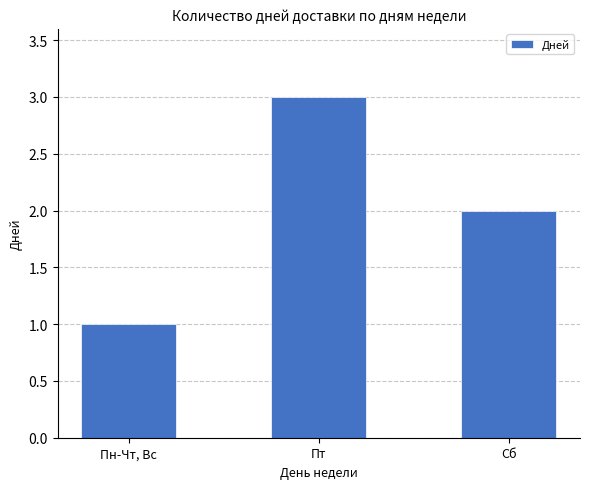

Rank the categories by value from highest to lowest.

Пт, Сб, Пн-Чт, Вс